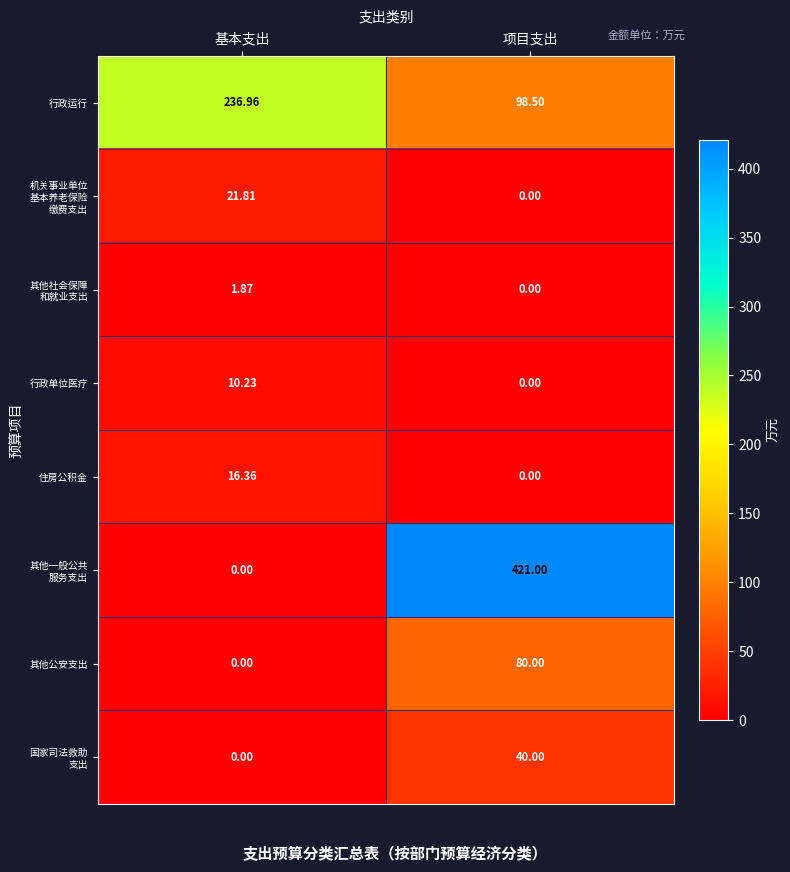

Which label corresponds to the largest value in the chart?

项目支出